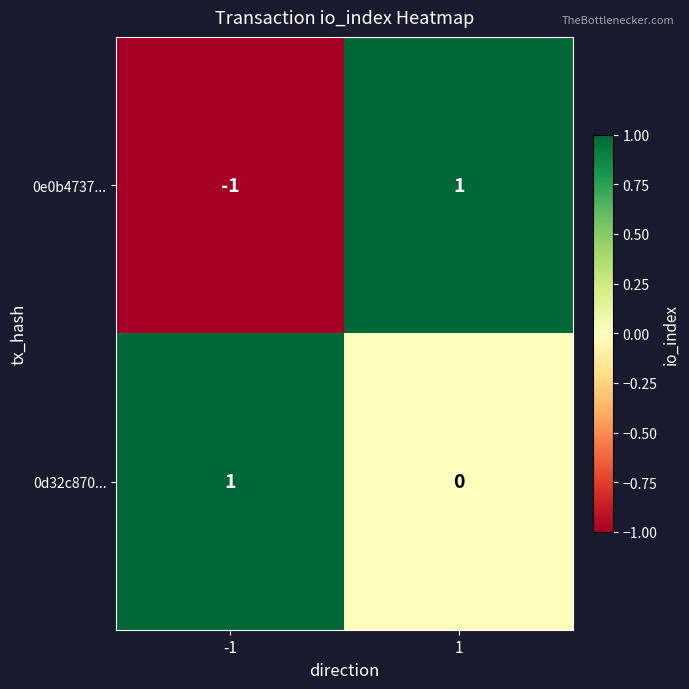

Which series has the largest total across all categories?

0d32c870...